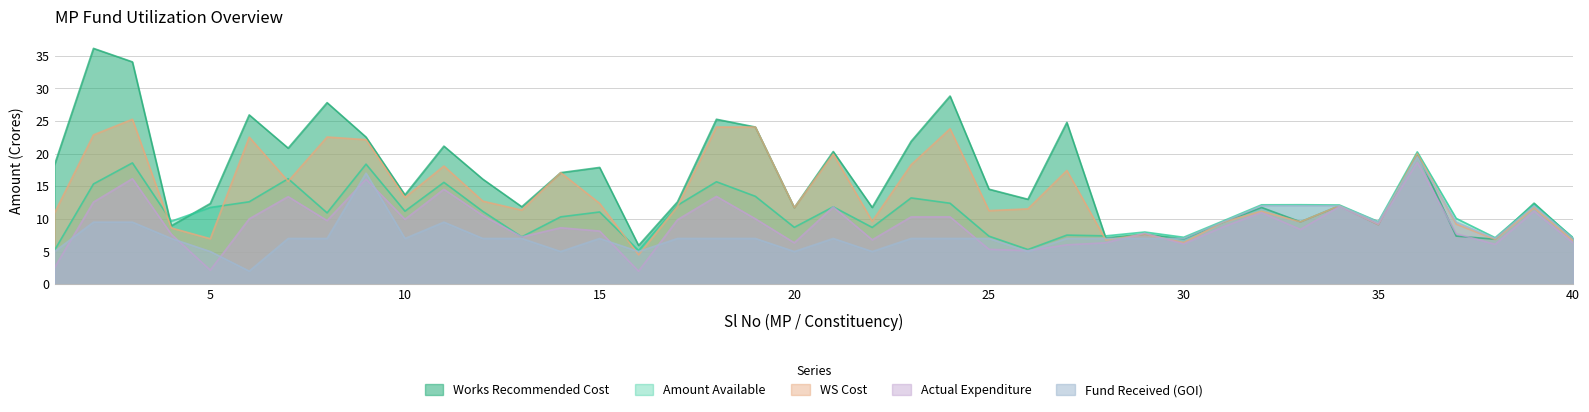

Rank the categories by FundReceivedGOI value from lowest to highest.

6, 1, 5, 14, 16, 20, 22, 26, 4, 7, 8, 10, 12, 13, 15, 17, 18, 19, 21, 23, 24, 25, 27, 28, 29, 30, 38, 40, 2, 3, 11, 31, 35, 37, 32, 33, 34, 39, 9, 36